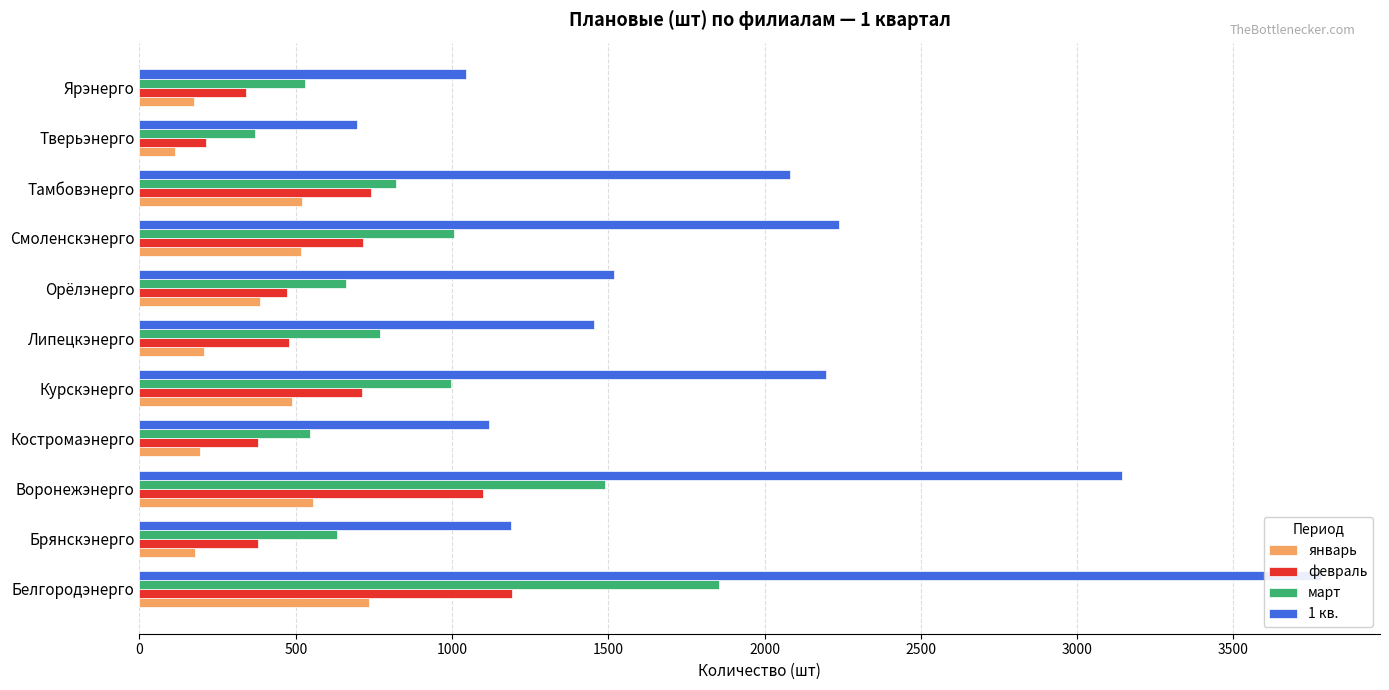

Reading left to right, what are all the values shown in this chart?

январь: 734	177	555	193	488	208	385	517	519	114	174
февраль: 1192	378	1099	379	711	478	471	715	741	214	342
март: 1854	633	1488	546	997	769	662	1006	822	369	530
1 кв.: 3780	1188	3142	1118	2196	1455	1518	2238	2082	697	1046